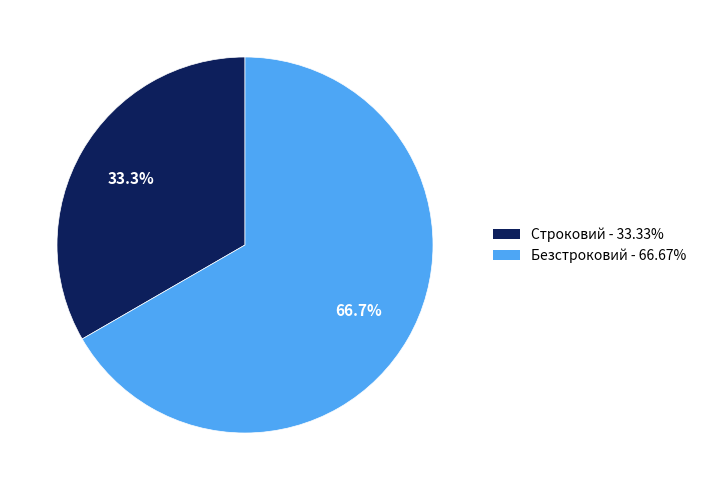

True or false: Строковий accounts for 33% of the total.

True